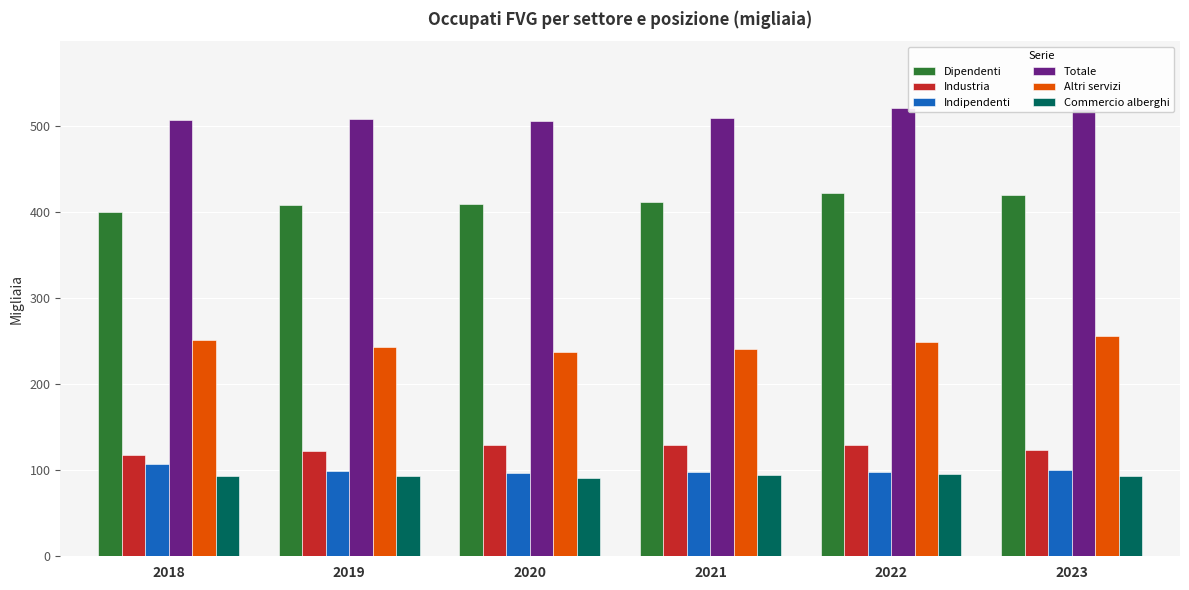

True or false: Industria has a value of 41.2 at 2022.

False